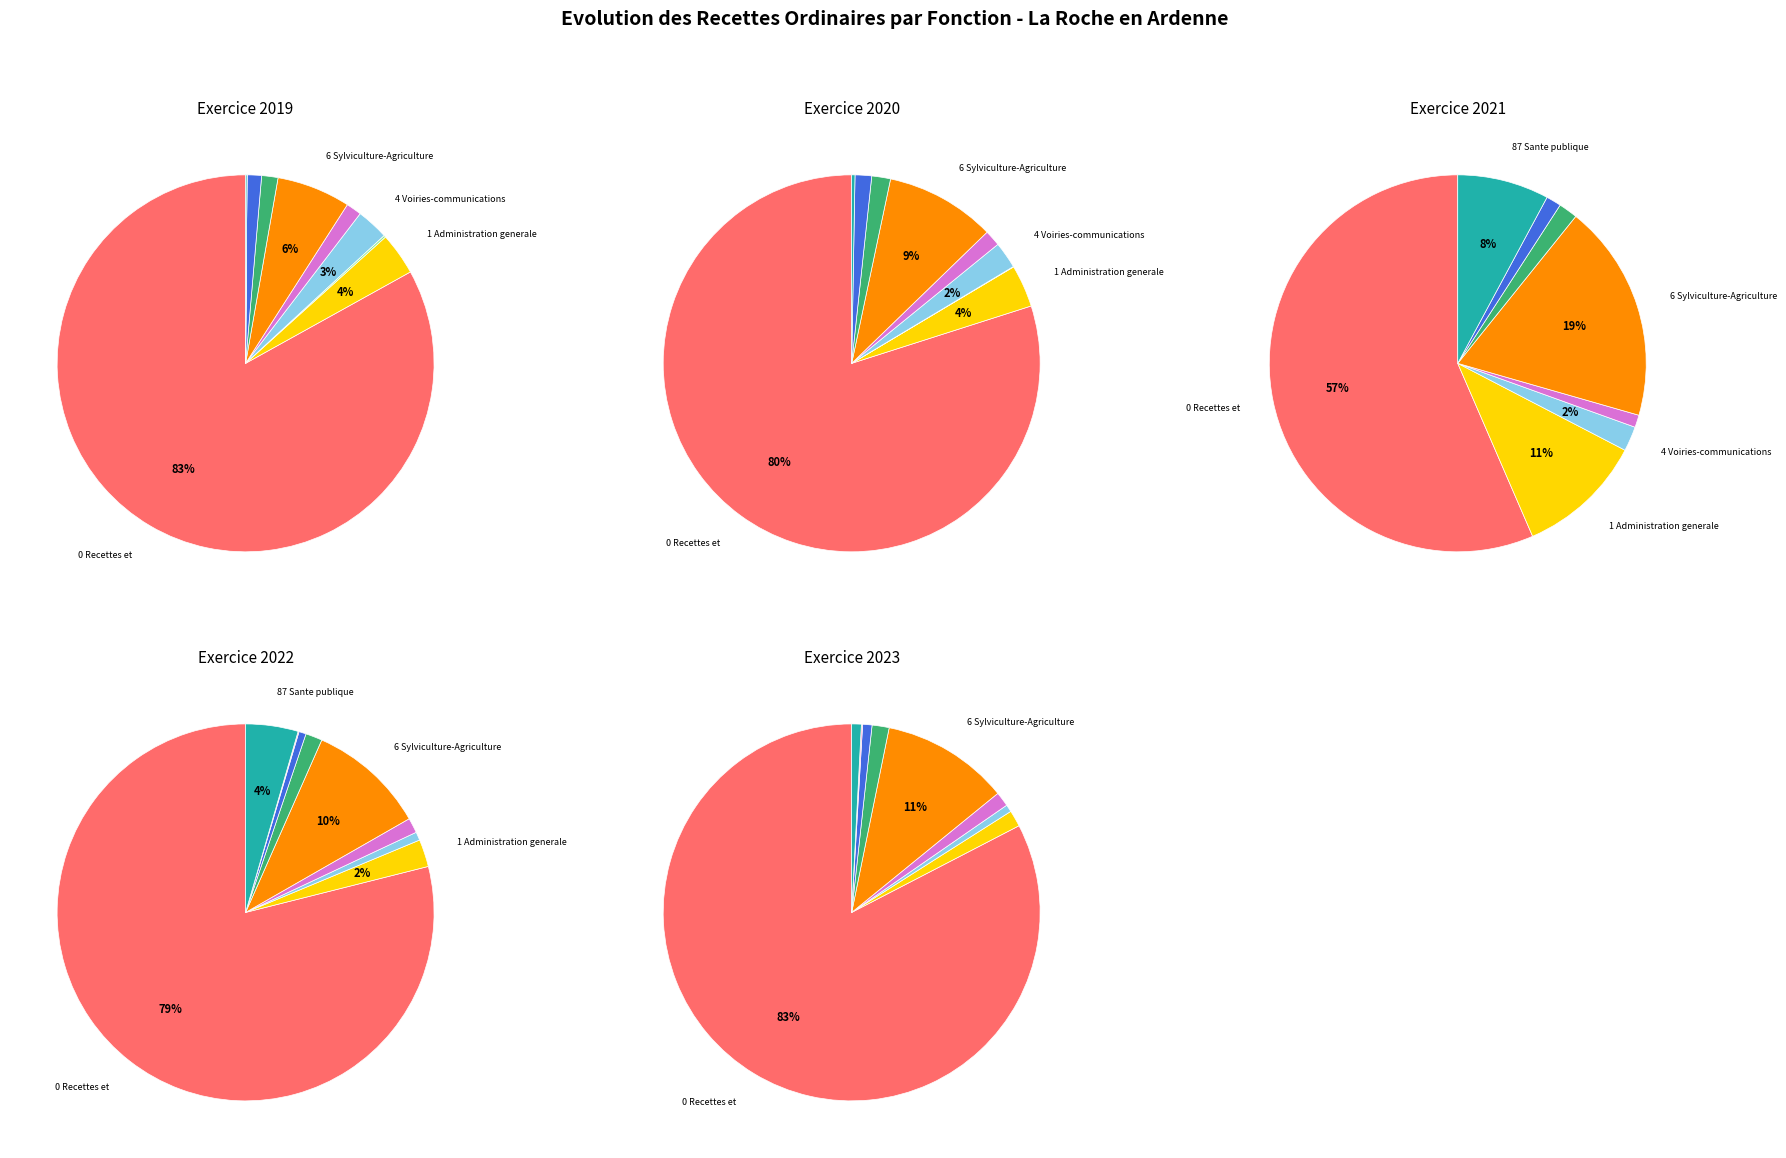

To the nearest percent, what is the average slice percentage?

10%